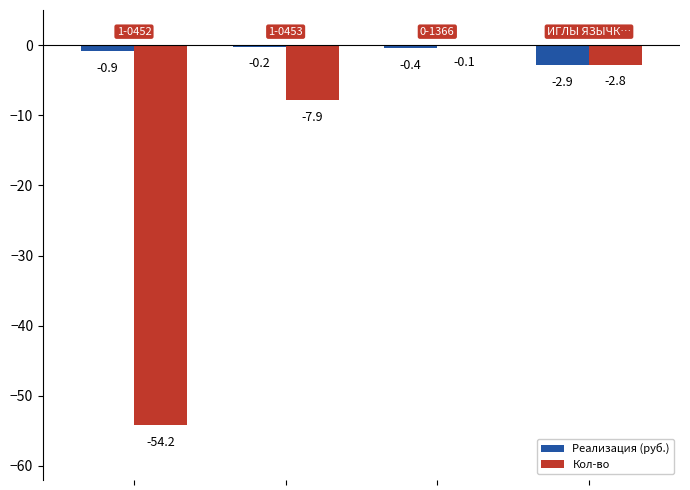

What is the sum of all Кол-во values?

-65.0